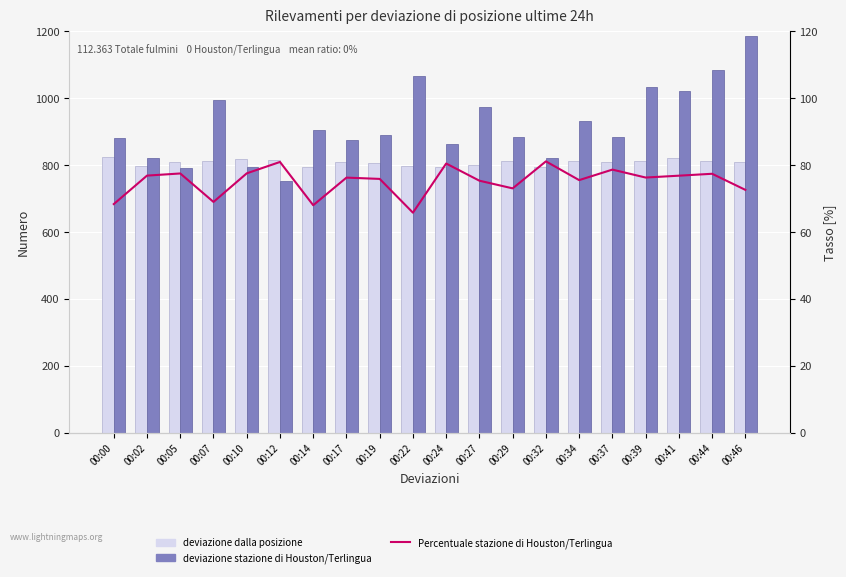

Rank the series by their maximum value, from highest to lowest.

deviazione stazione di Houston/Terlingua, deviazione dalla posizione, Percentuale stazione di Houston/Terlingua